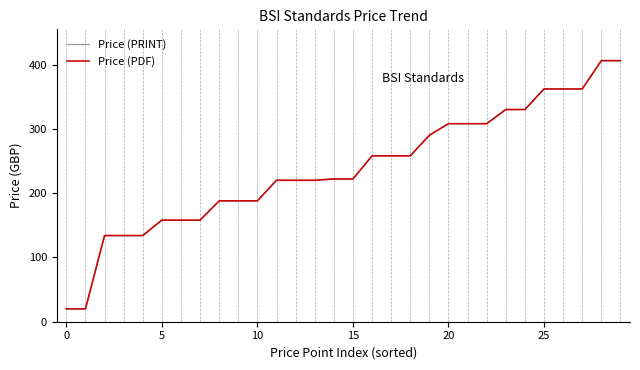

Does the chart have visible grid lines?

No